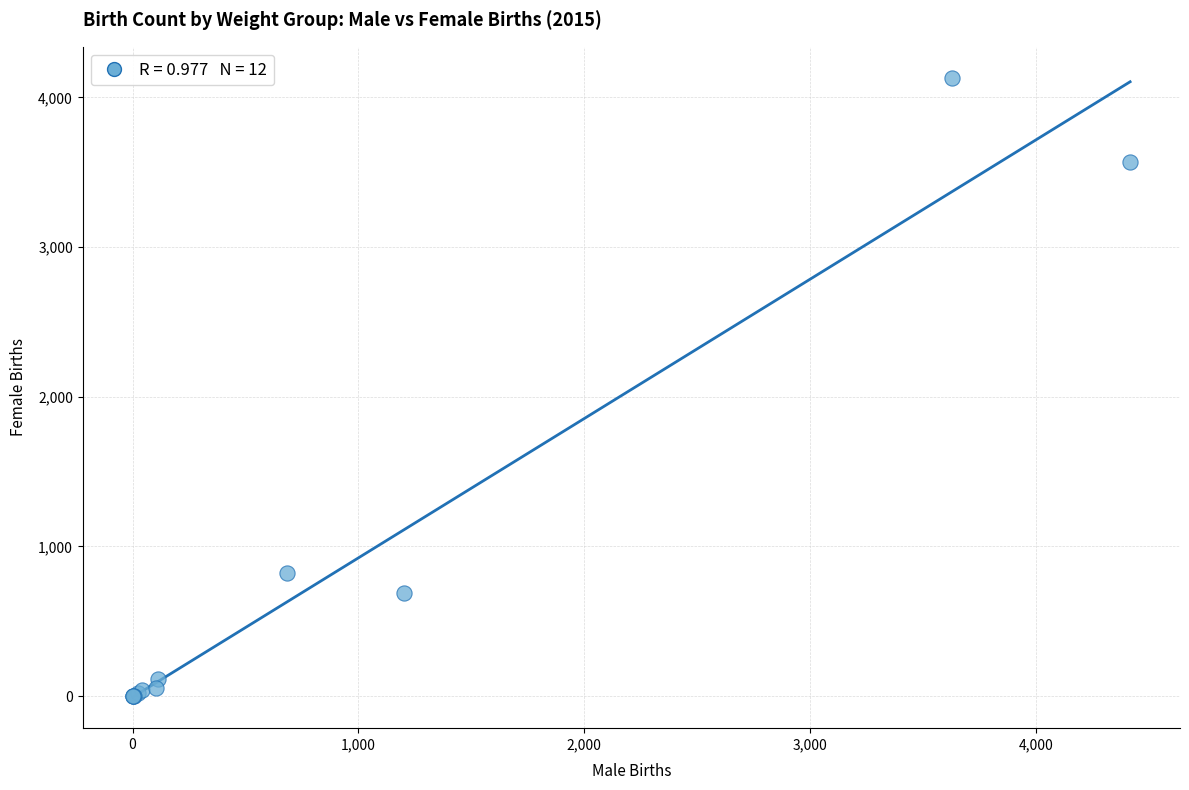

What Y value in the scatter plot is closest to 2065?

822